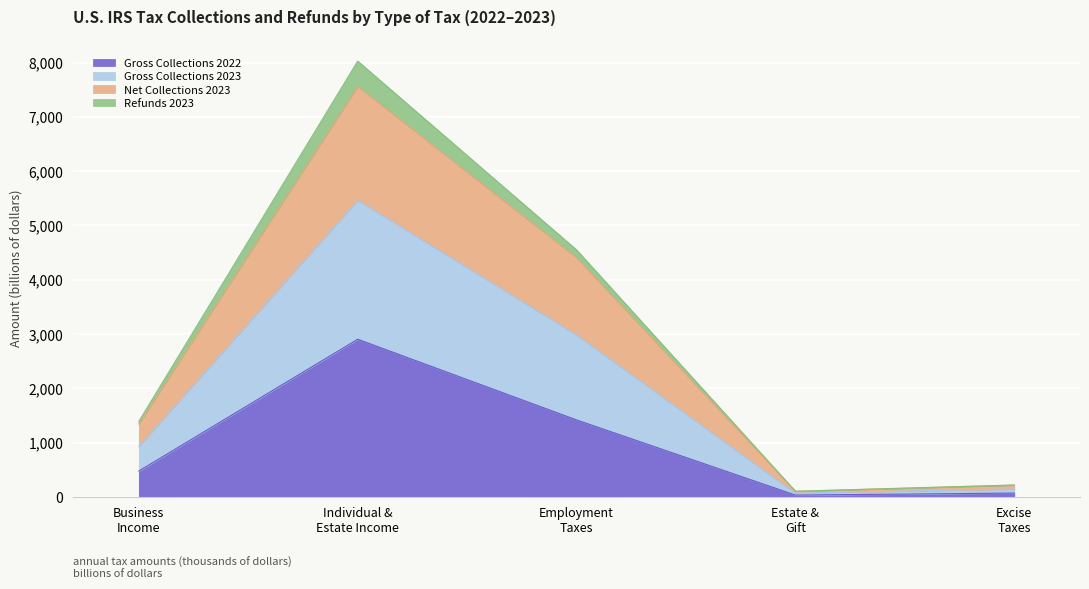

What is the maximum value for Gross Collections 2022?

2903.8